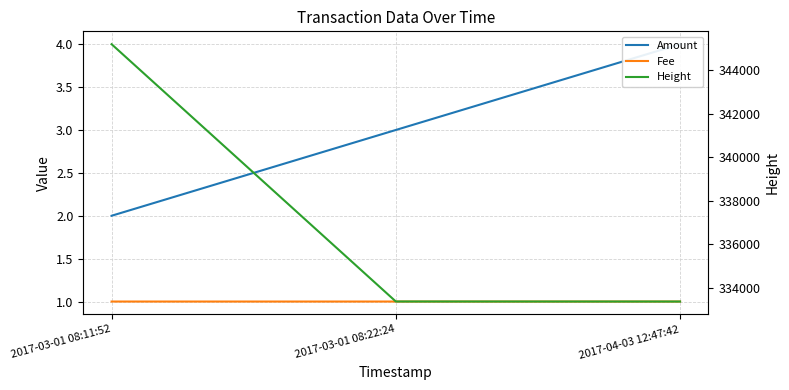

At which category does the chart reach its peak across all series?

2017-03-01 08:11:52